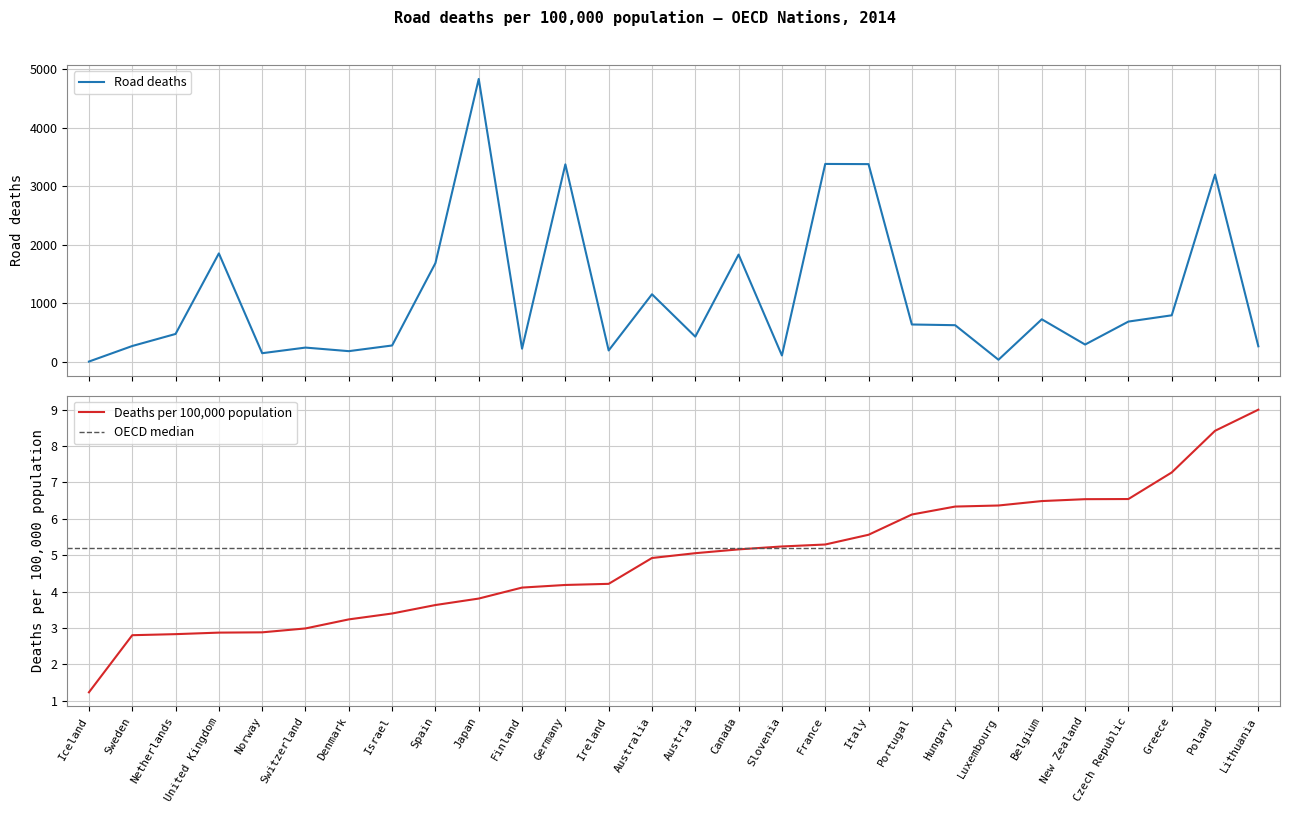

Does the chart display data point markers on the line(s)?

No